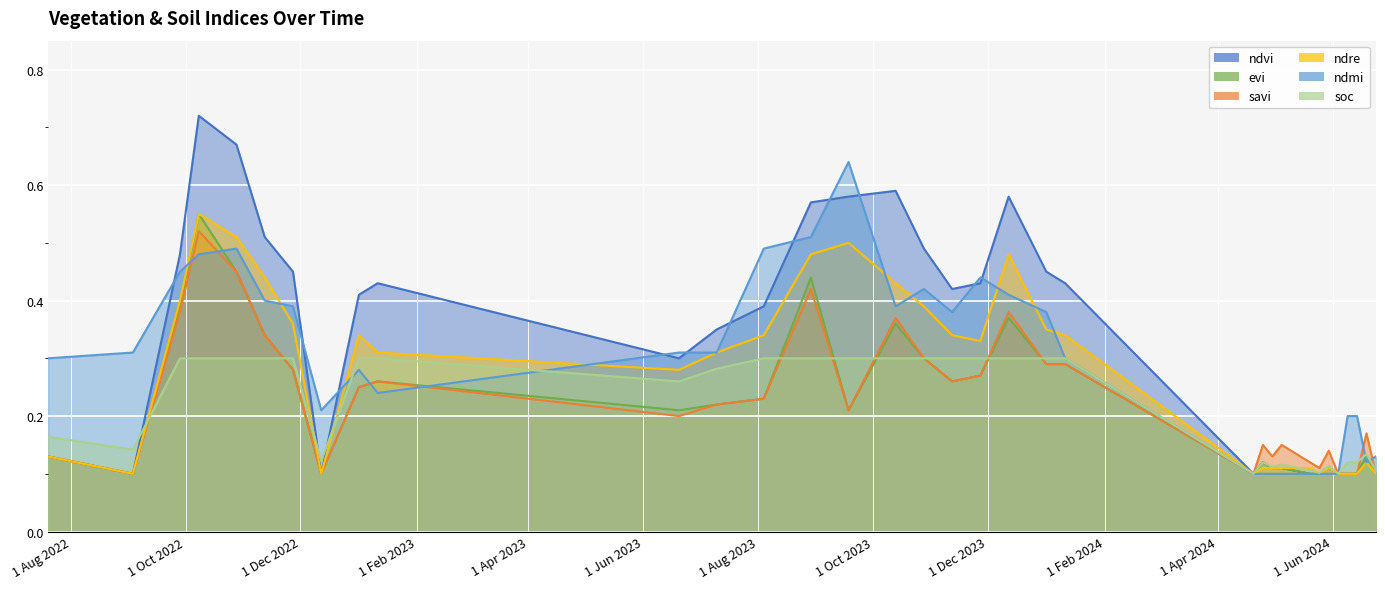

At which category is the sum across all series the highest?

08-10-2022